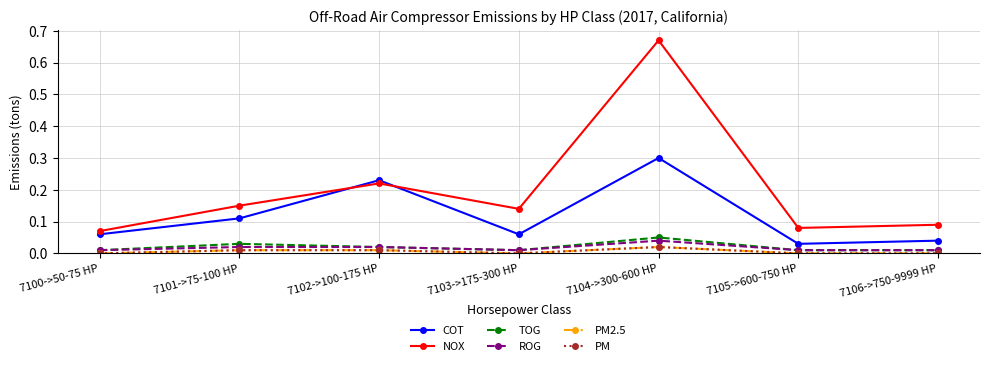

True or false: ROG has more than 0 interior local peaks.

True